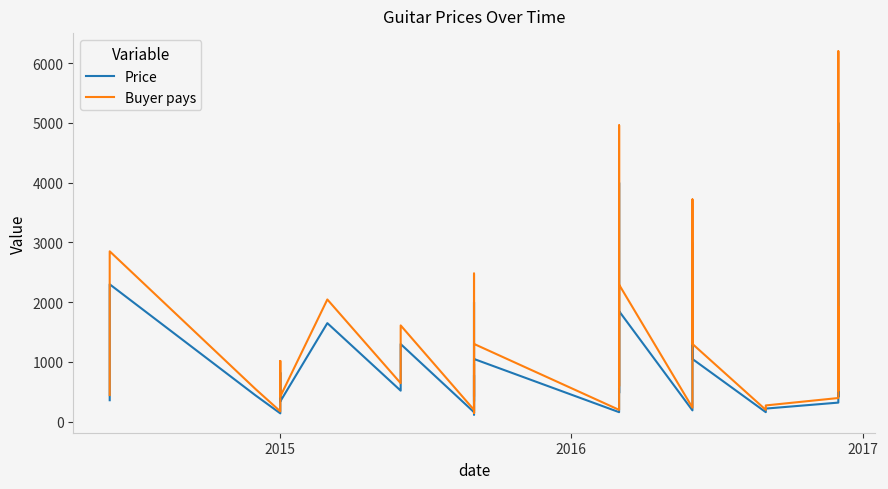

Reading left to right, list all the values displayed in this chart.

Price: 360.0	2300.0	440.0	140.0	380.0	820.0	340.0	1650.0	520.0	650.0	1300.0	160.0	120.0	240.0	780.0	150.0	750.0	2000.0	340.0	1050.0	160.0	340.0	2000.0	4000.0	480.0	1850.0	190.0	190.0	600.0	1400.0	3000.0	1050.0	160.0	220.0	320.0	550.0	5000.0	420.0	800.0	1550.0
Buyer pays: 446.4	2852.0	545.6	173.6	471.2	1016.8	421.6	2046.0	644.8	806.0	1612.0	198.4	148.8	297.6	967.2	186.0	930.0	2480.0	421.6	1302.0	198.4	421.6	2480.0	4960.0	595.2	2294.0	235.6	235.6	744.0	1736.0	3720.0	1302.0	198.4	272.8	396.8	682.0	6200.0	520.8	992.0	1922.0